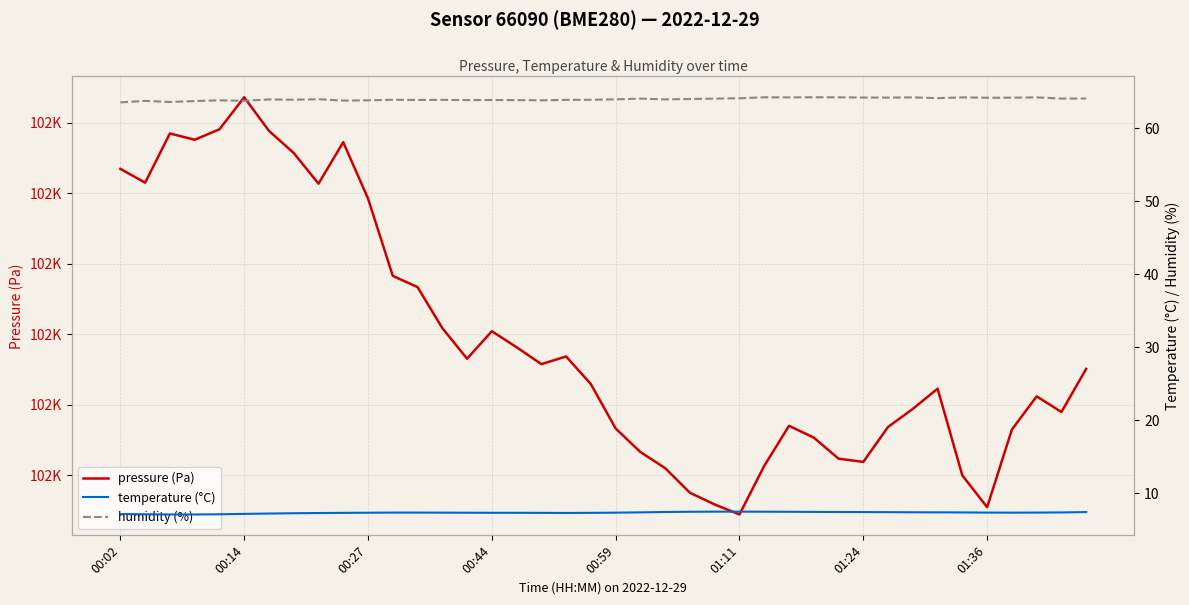

Does the chart display data point markers on the line(s)?

No